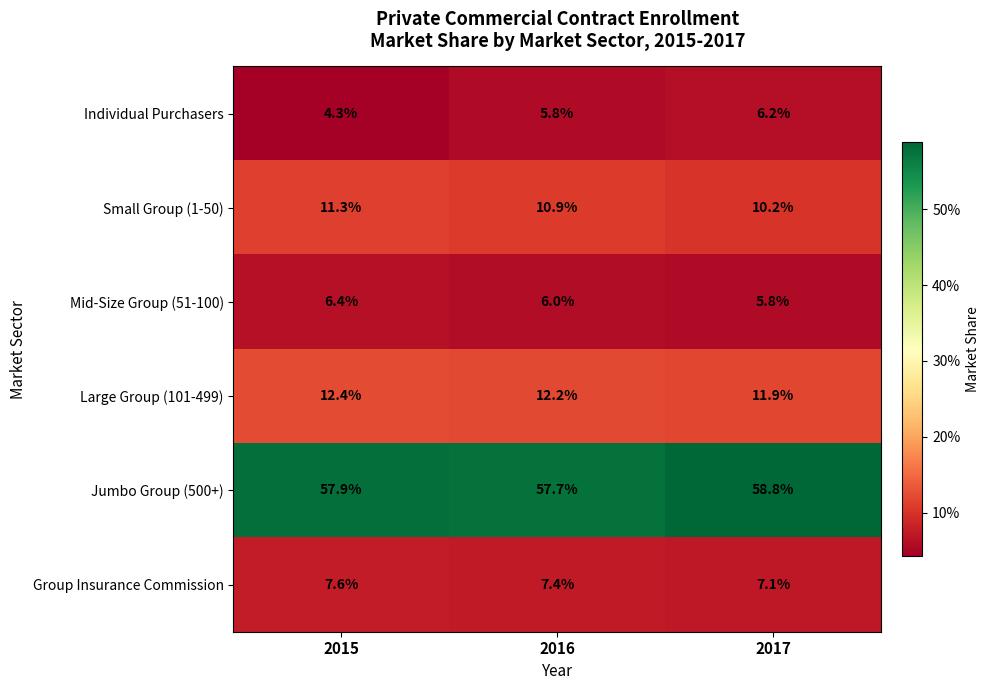

Is it true that Group Insurance Commission equals 5.2 at 2015?

False